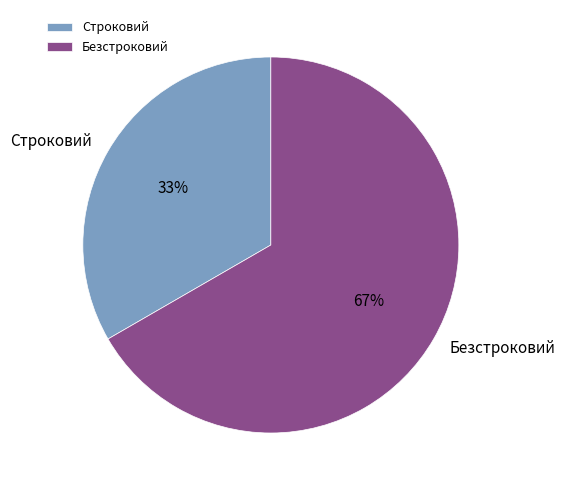

Do Строковий and Безстроковий together represent more than half of the pie?

Yes